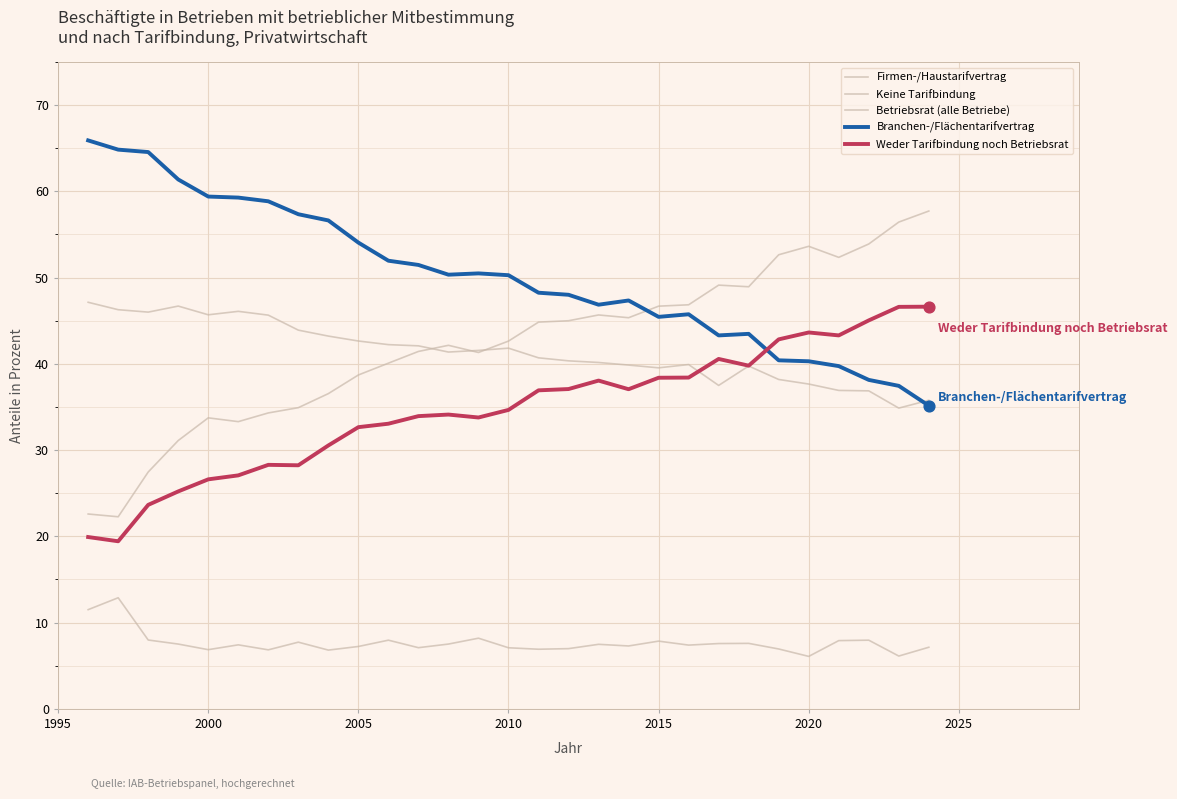

Is this an area chart (filled region under the line)?

No